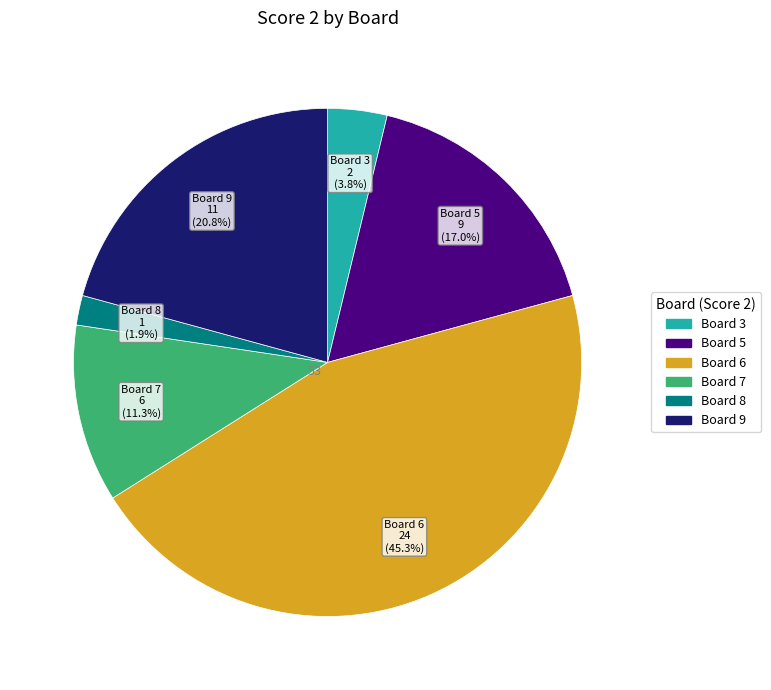

Is there a majority slice in this chart?

No